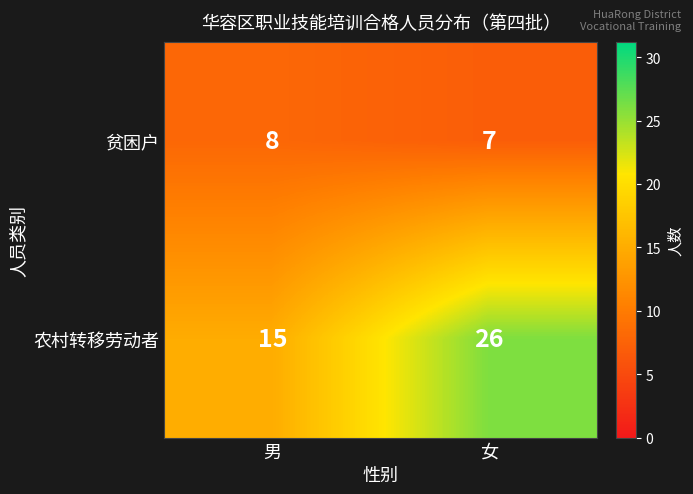

What is the spread (max minus min) of values at 女?

19